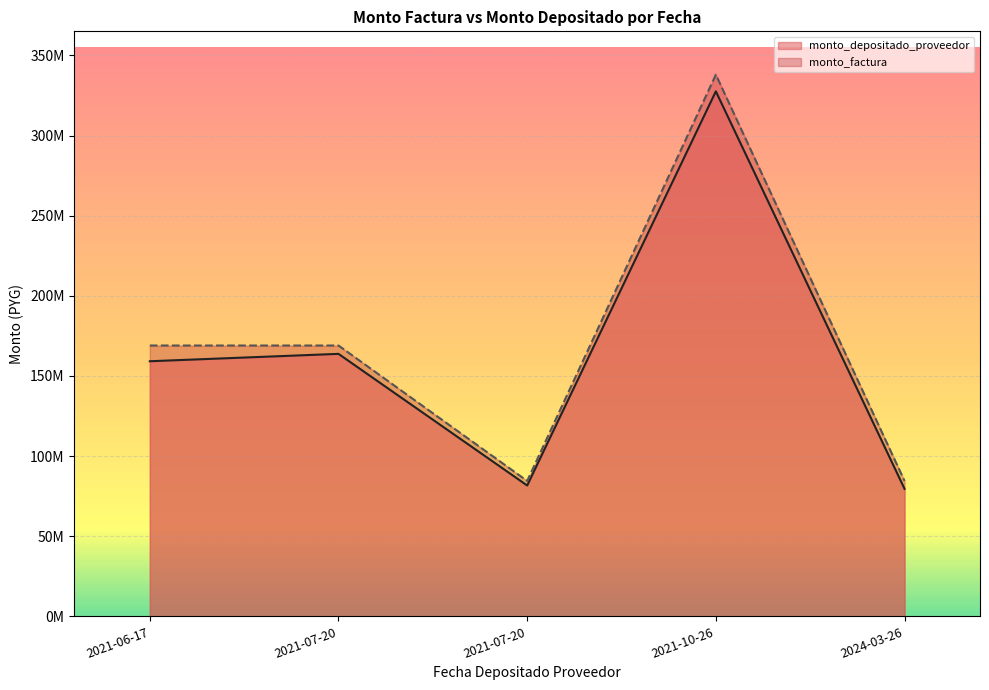

List the series in order of their overall mean, lowest first.

monto_depositado_proveedor, monto_factura